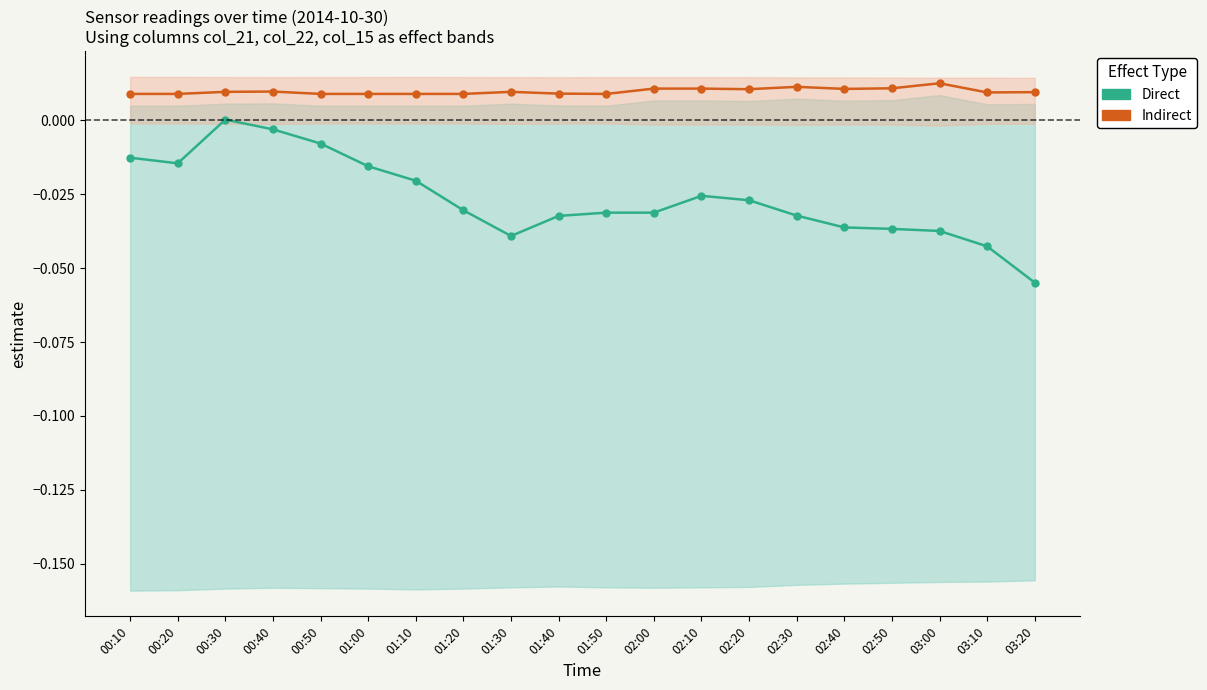

Does the chart have visible grid lines?

No